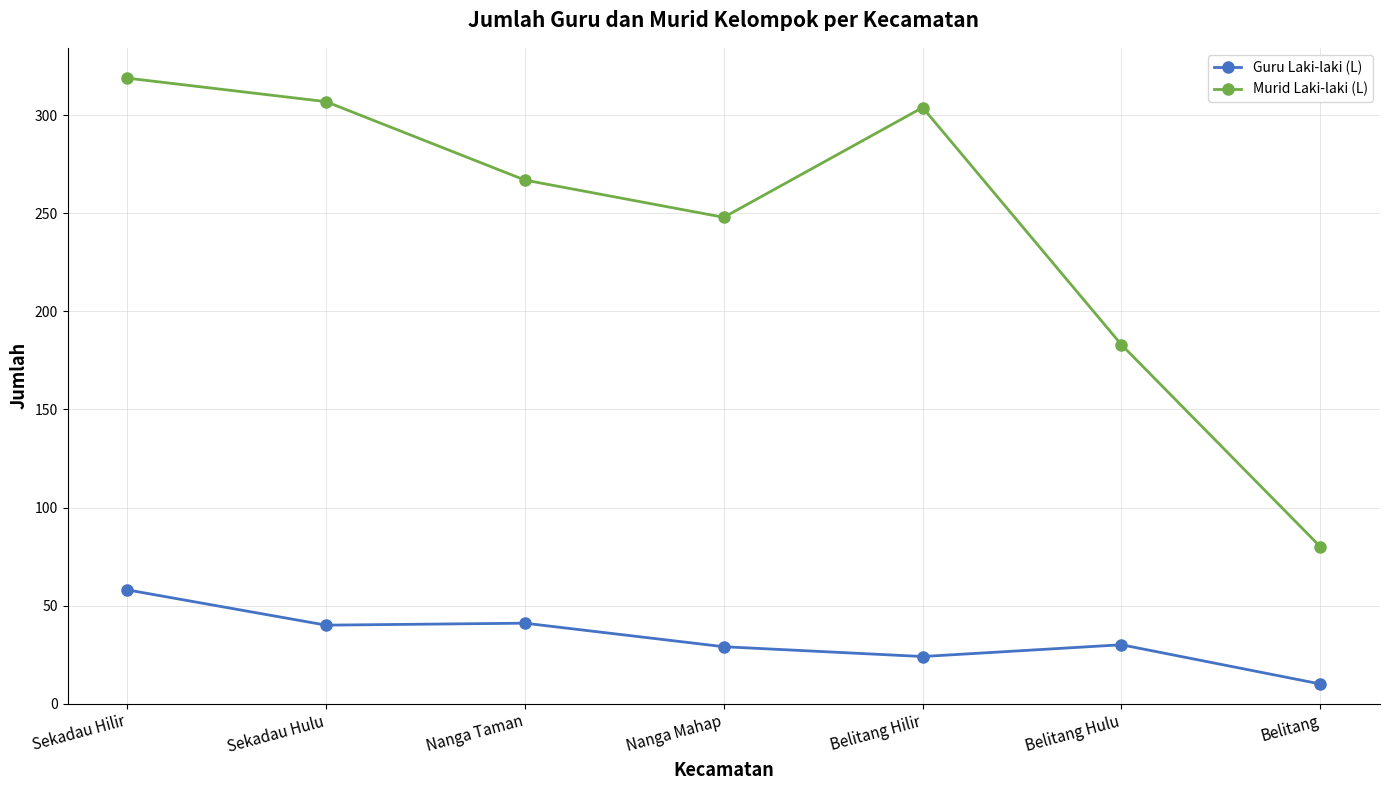

True or false: Guru Laki-laki (L) and Murid Laki-laki (L) intersect in this chart.

False